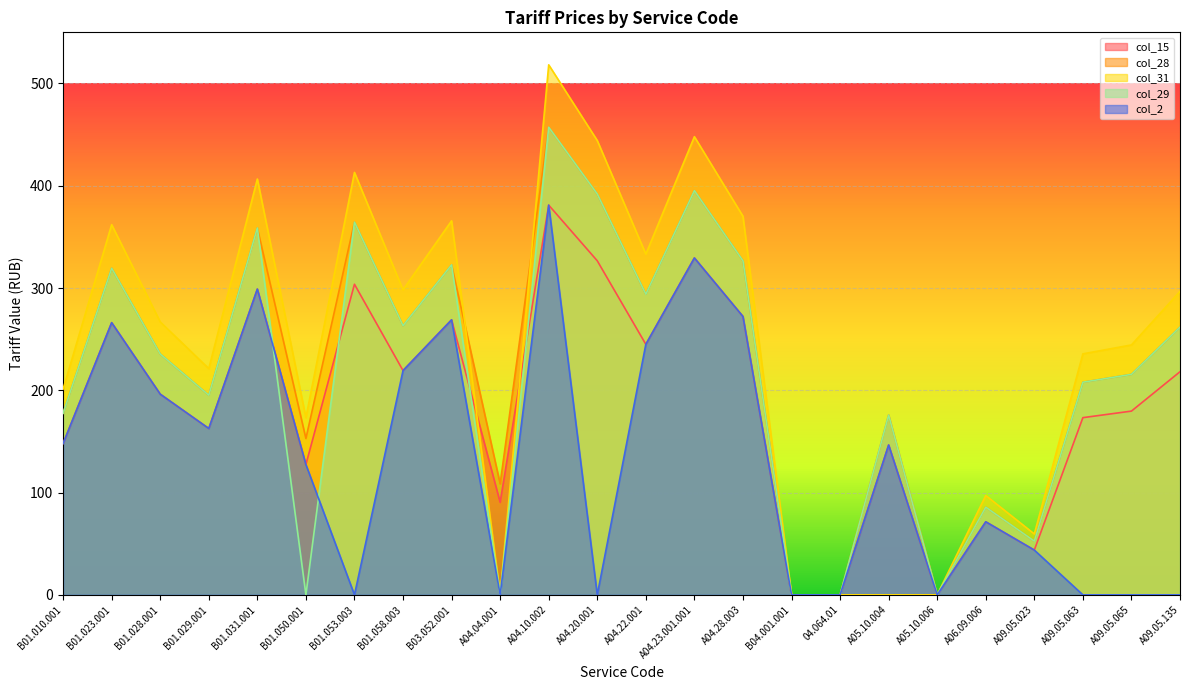

What is the total value across all series at A04.28.003?

1567.7